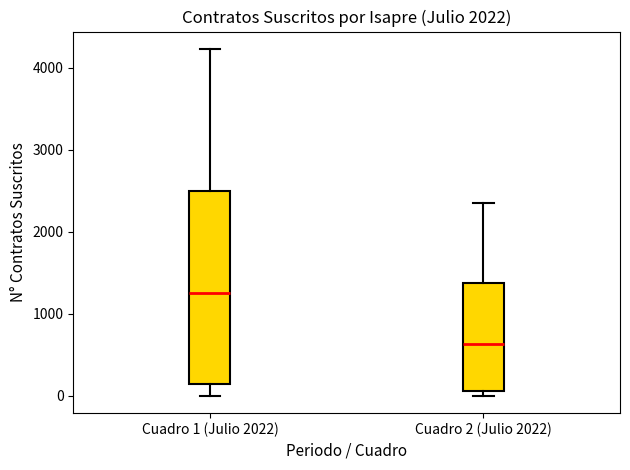

Where does the median line of the box for Cuadro 2 (Julio 2022) sit on the y-axis? The values are not printed on the chart, so give them approximately, as read against the axis.

600